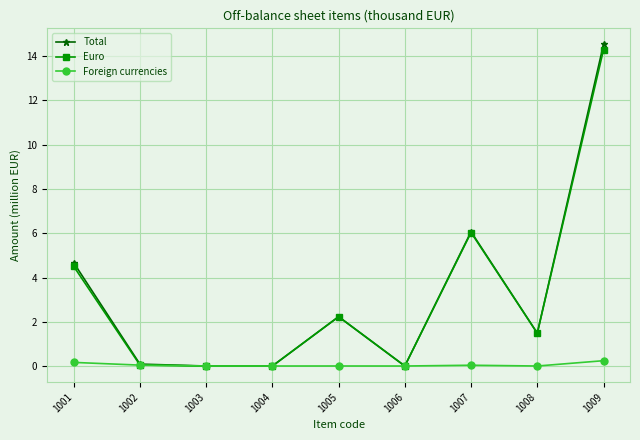

Which series has the widest spread of values?

Total